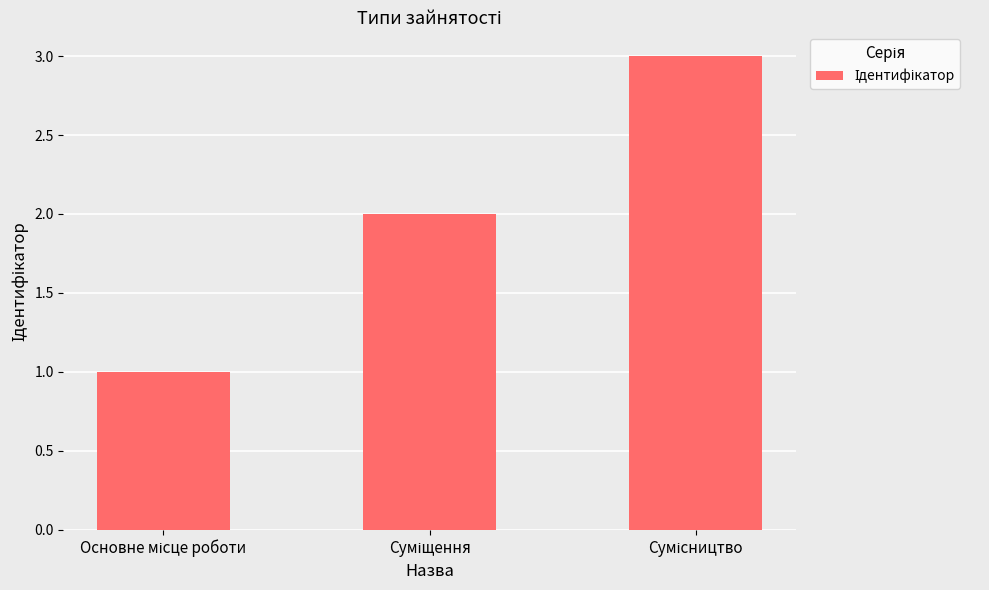

What is the value of the 1st bar from the left?

1